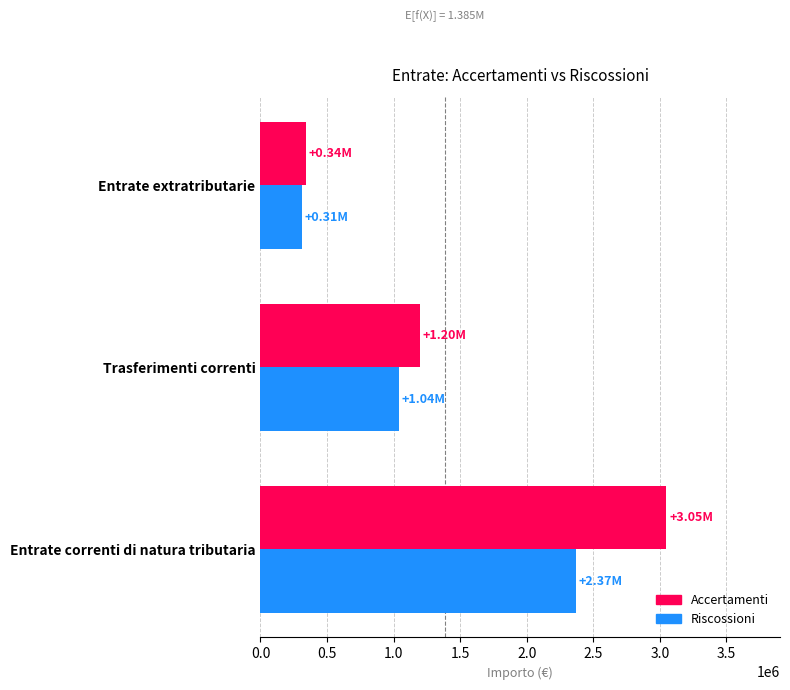

What is the total value across all series at Trasferimenti correnti?

2234213.7